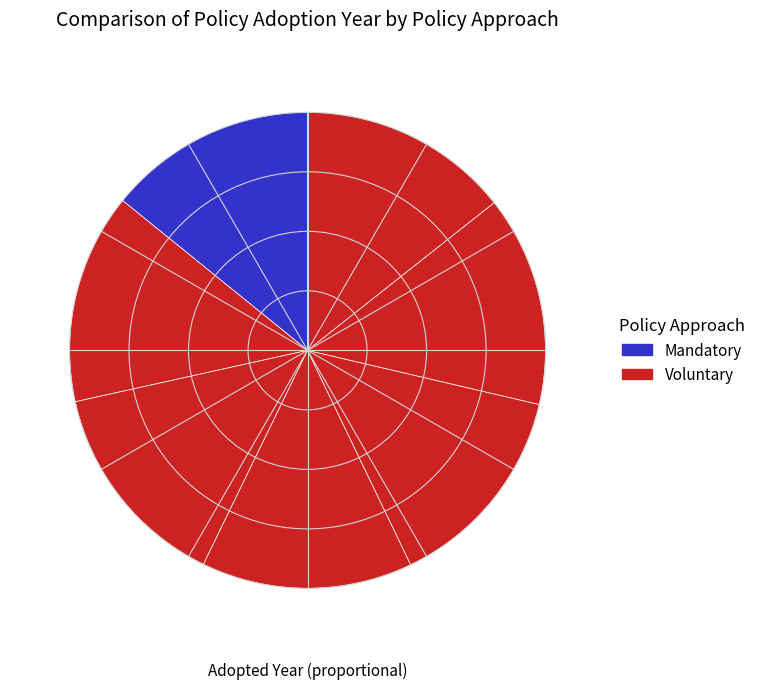

How many slices are in this pie chart?

7